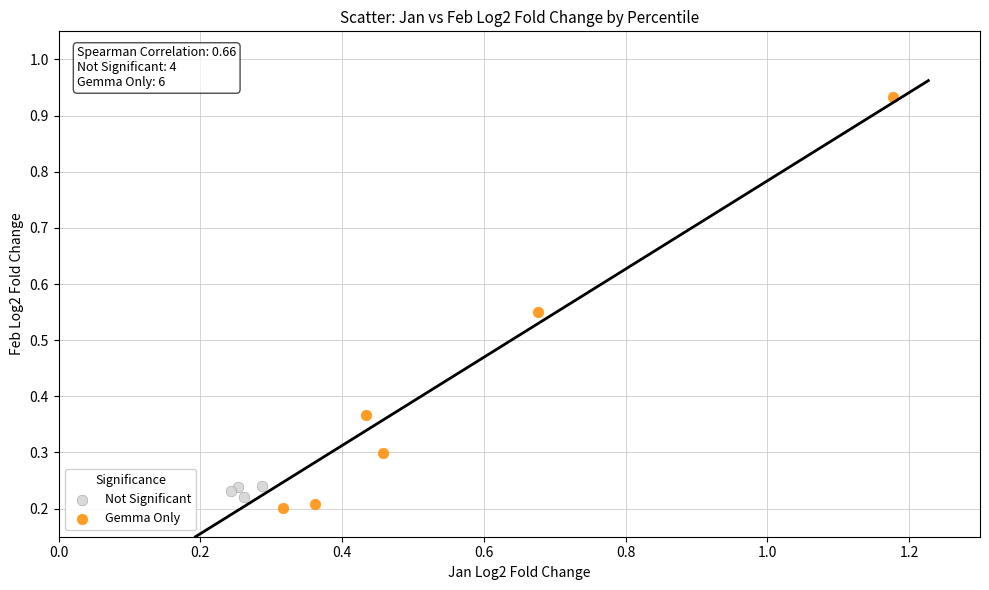

Which series reaches the maximum Y coordinate?

Gemma Only